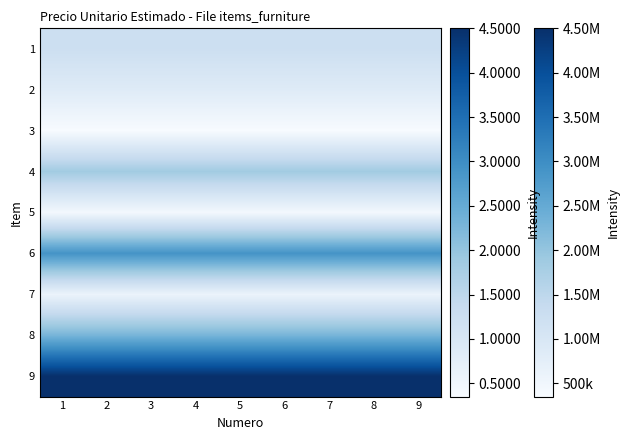

Which label corresponds to the largest value in the chart?

1